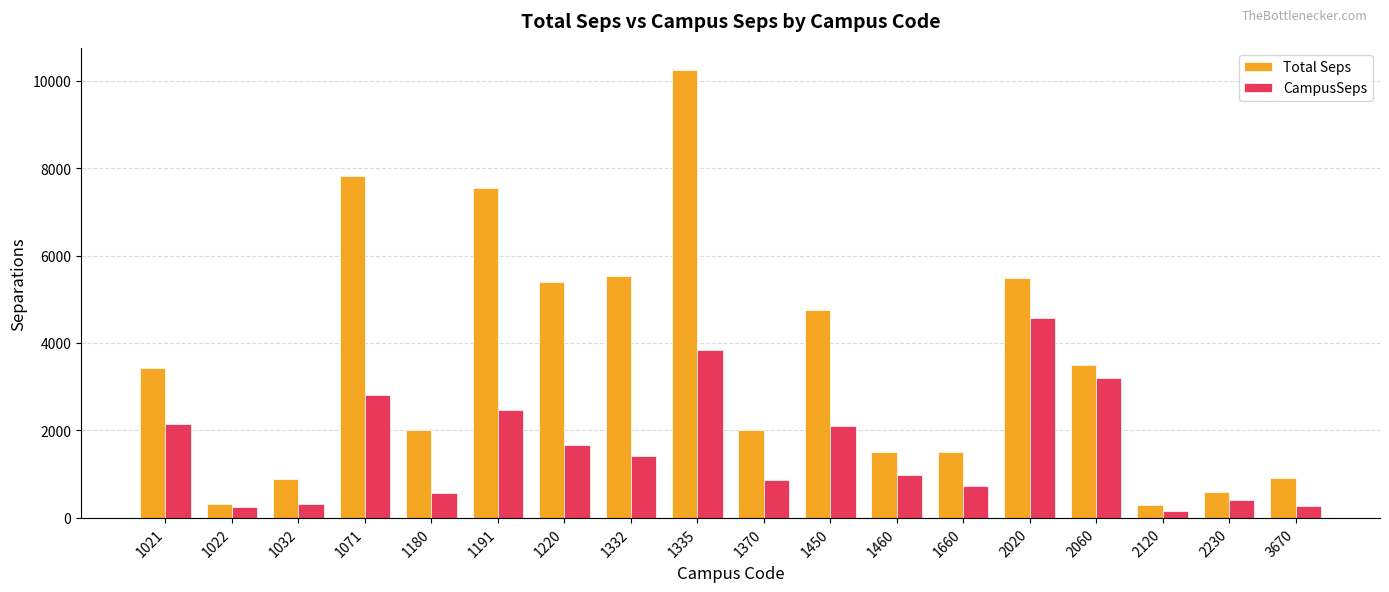

How many values in the Total Seps series are below 3435?

9